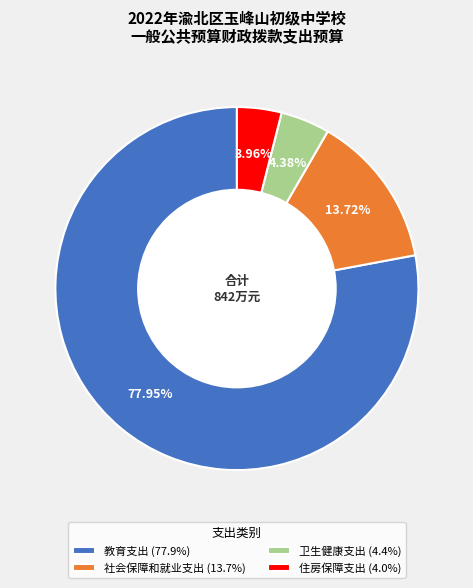

What is the ratio of the value at 社会保障和就业支出 (13.7%) to the value at 住房保障支出 (4.0%)?

3.5